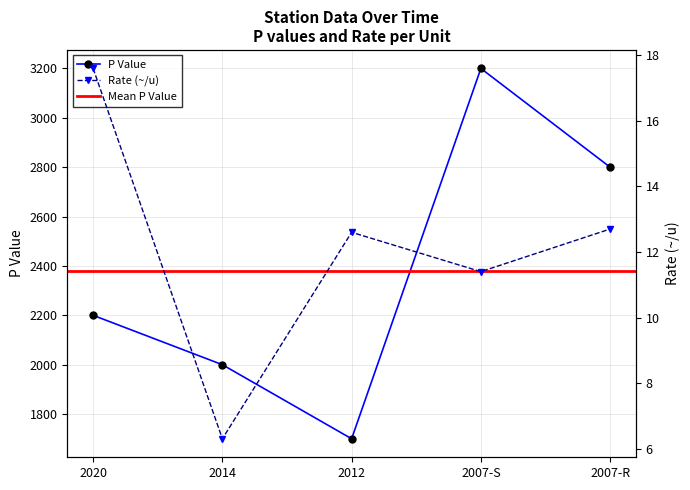

What is the sum of the p_per_u values at 2020 and 2007-S?

29.0